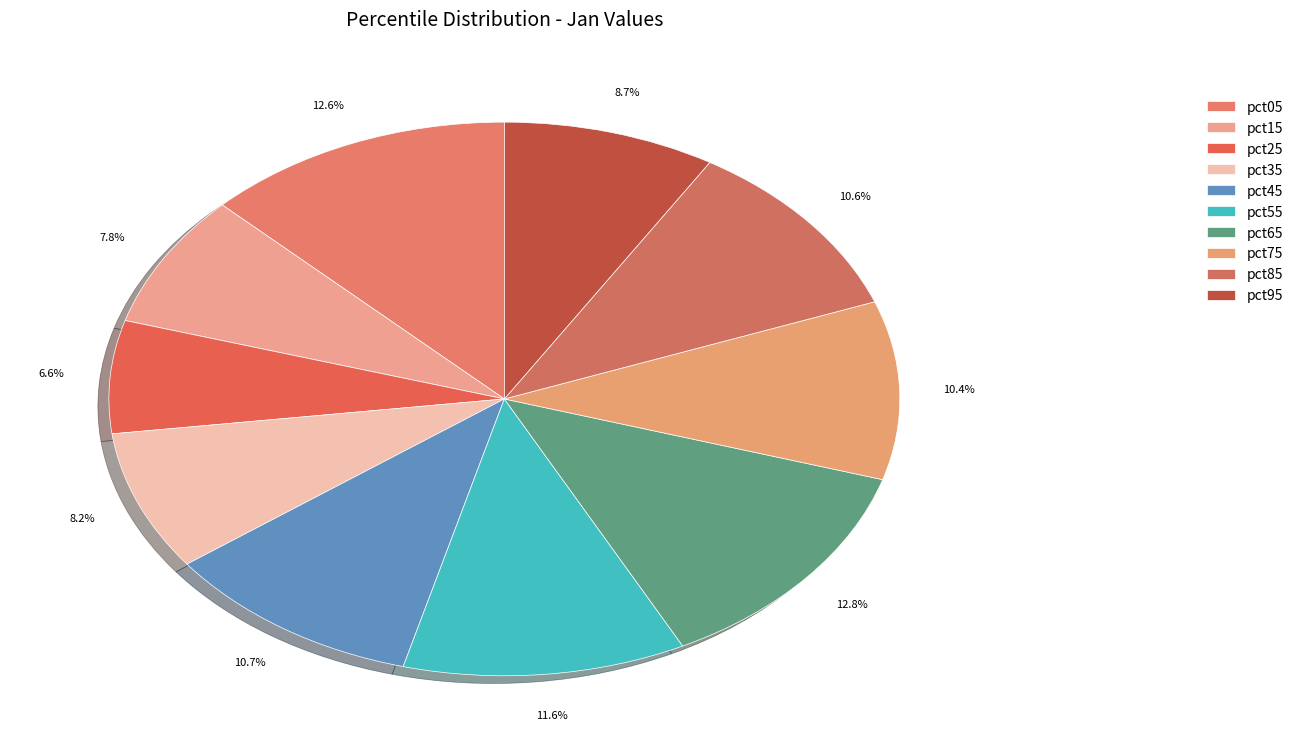

What percentage do pct45 and pct05 together represent?

23.3%